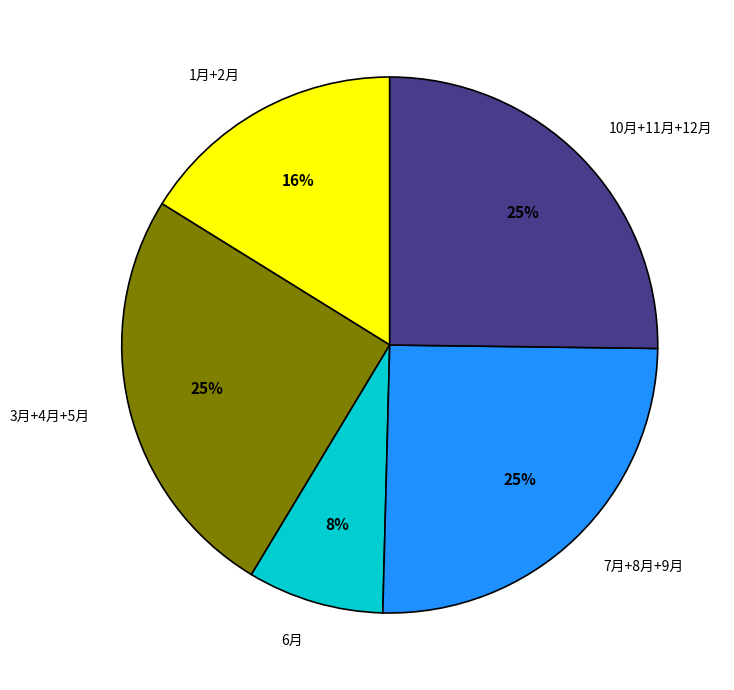

Does 1月+2月 represent more than half of the total?

No